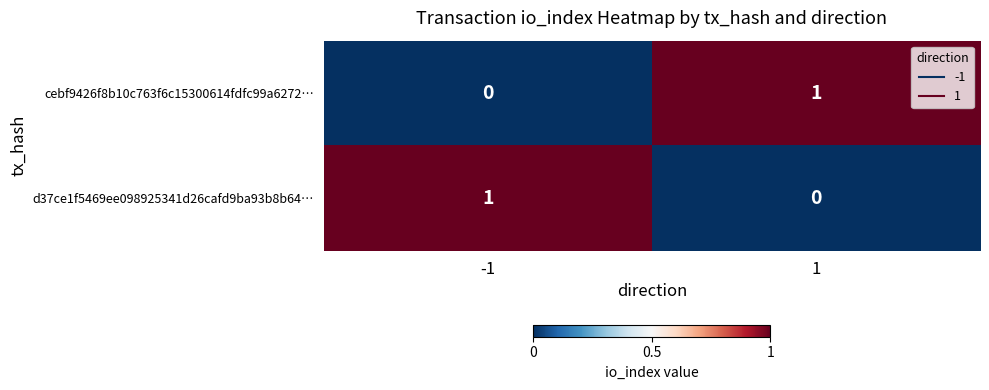

Reading right to left, transcribe all the data shown in this chart.

cebf9426f8b10c763f6c15300614fdfc99a6272…: 1=1	-1=0
d37ce1f5469ee098925341d26cafd9ba93b8b64…: 1=0	-1=1